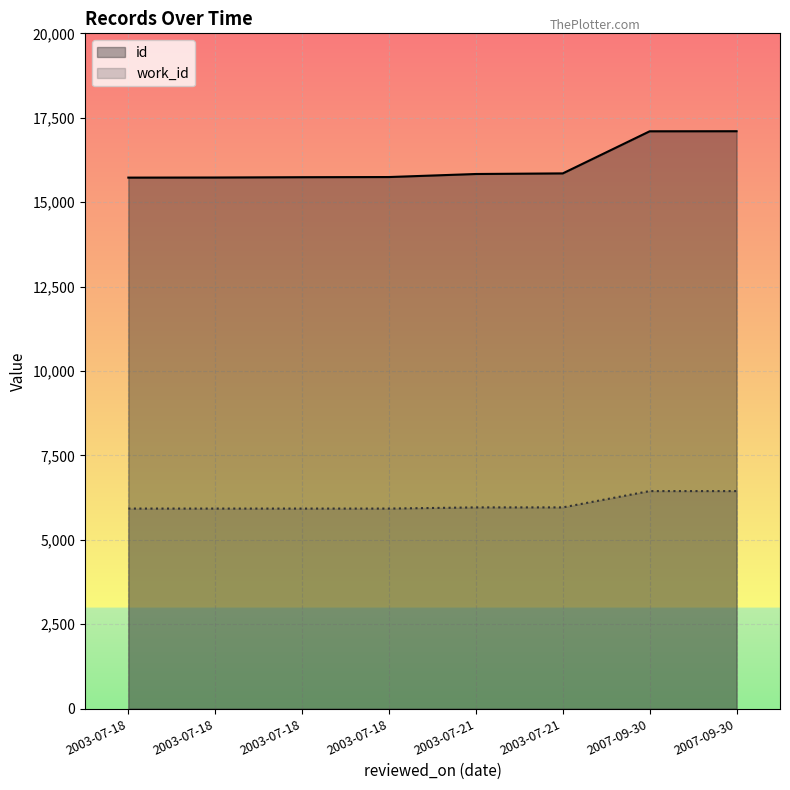

True or false: id and work_id cross at least once.

False